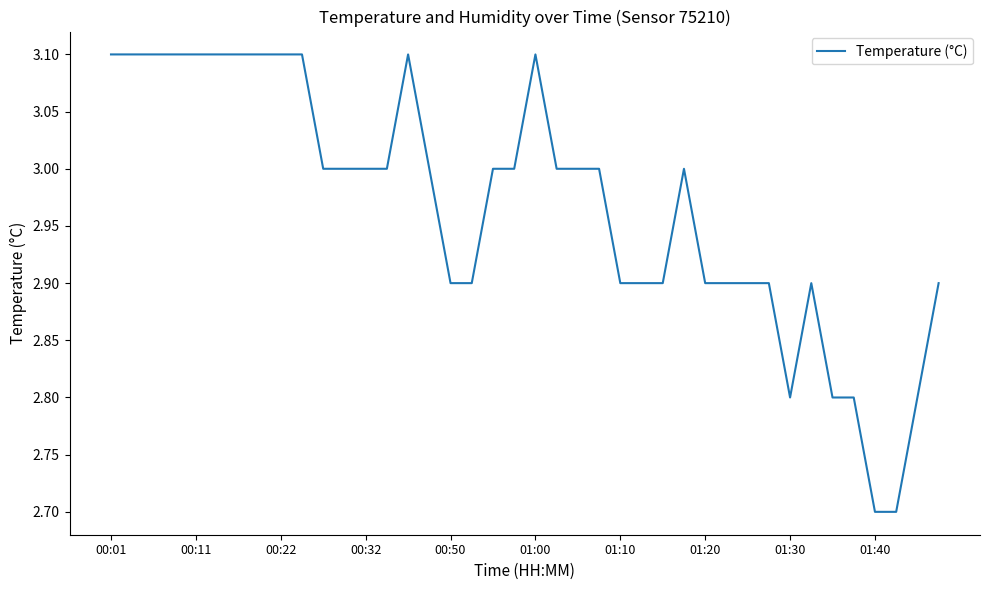

What is the difference between the maximum and minimum values?

0.4